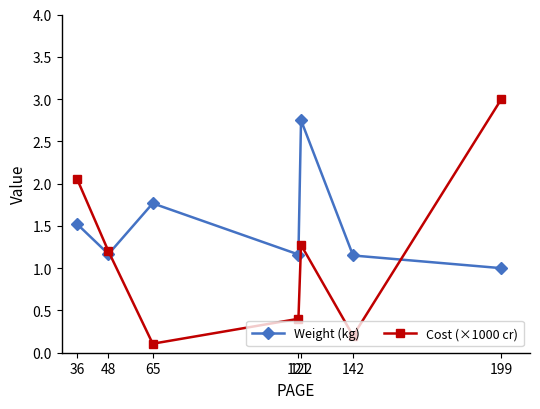

Between 65 and 122, which series saw the biggest shift?

Cost (×1000 cr)